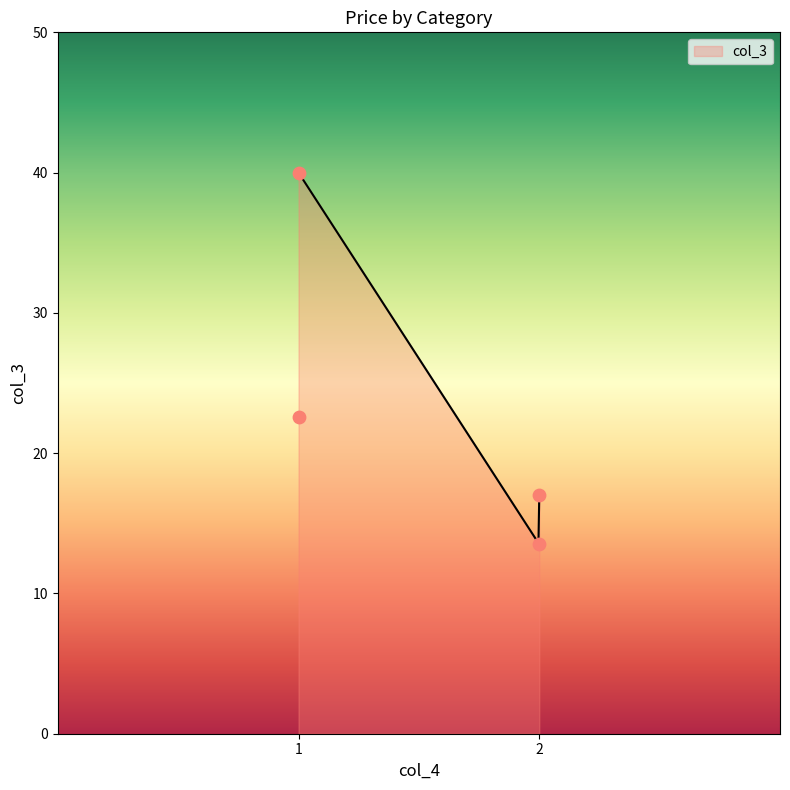

Between 1 and 2, which is larger?

1